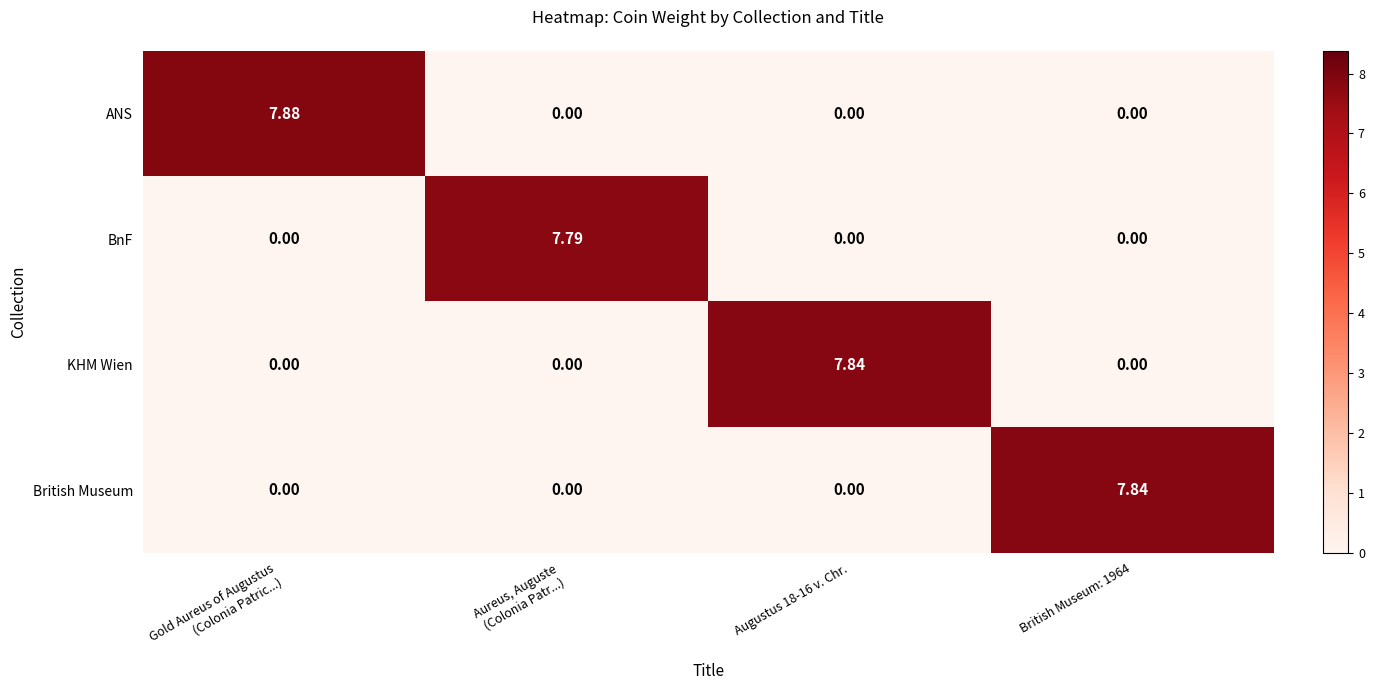

What is the greatest value displayed?

7.9